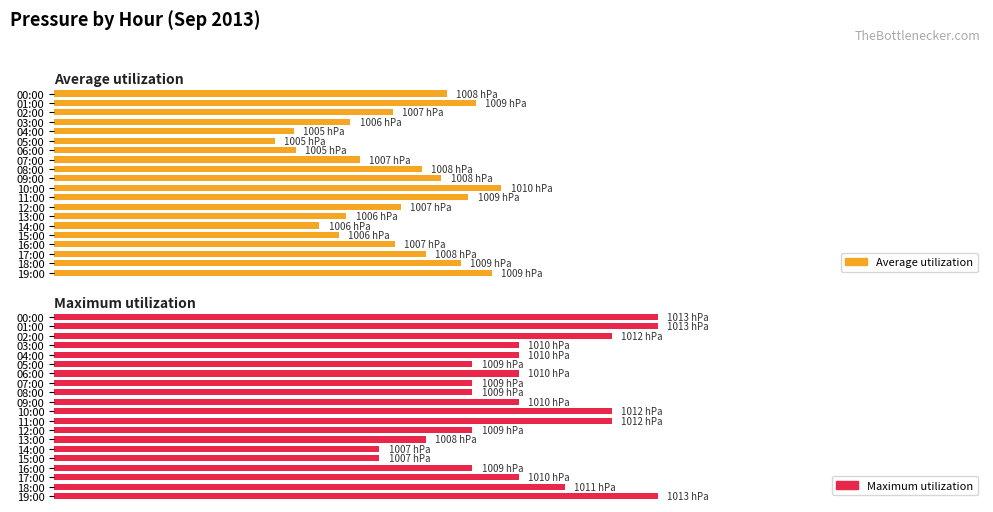

What are all the series names shown in the legend?

Average utilization, Maximum utilization